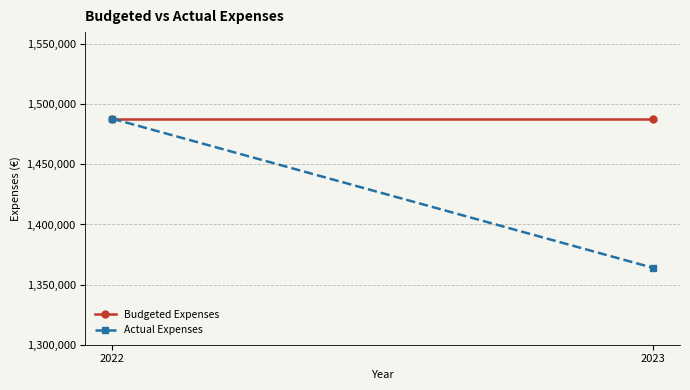

Is it true that Budgeted Expenses equals 364639.4 at 2022?

False